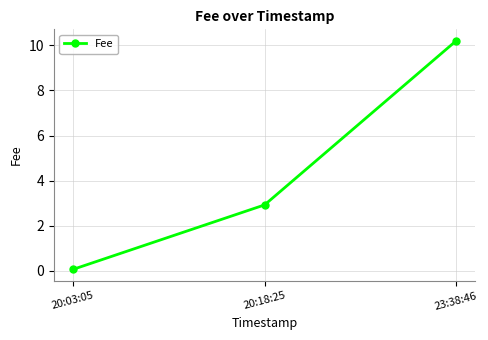

Rank the categories by value from lowest to highest.

20:03:05, 20:18:25, 23:38:46